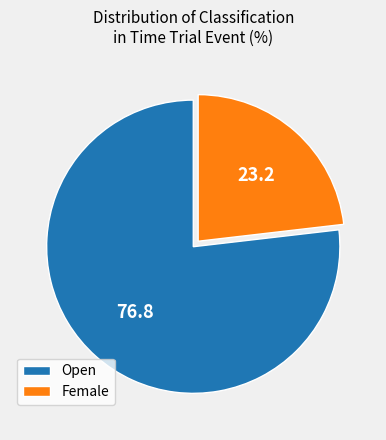

Approximately how many times larger is the value at Female compared to Open?

0.3